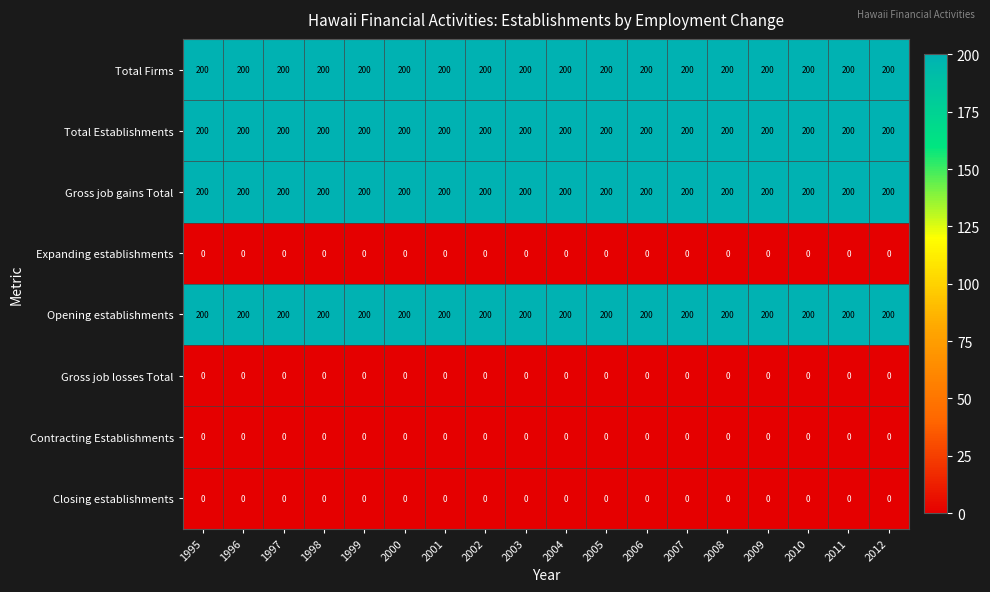

What is the sum of the Gross job gains Total values at 1995 and 2000?

400